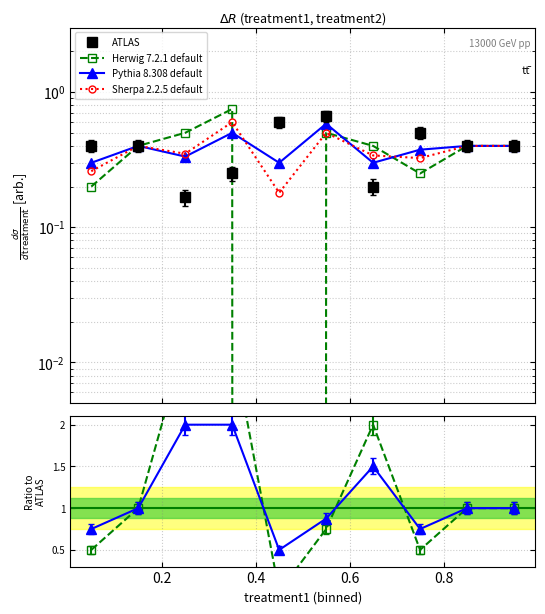

Rank the series by their maximum value, from lowest to highest.

Sherpa 2.2.5 default, ATLAS, Pythia 8.308 default, Herwig 7.2.1 default